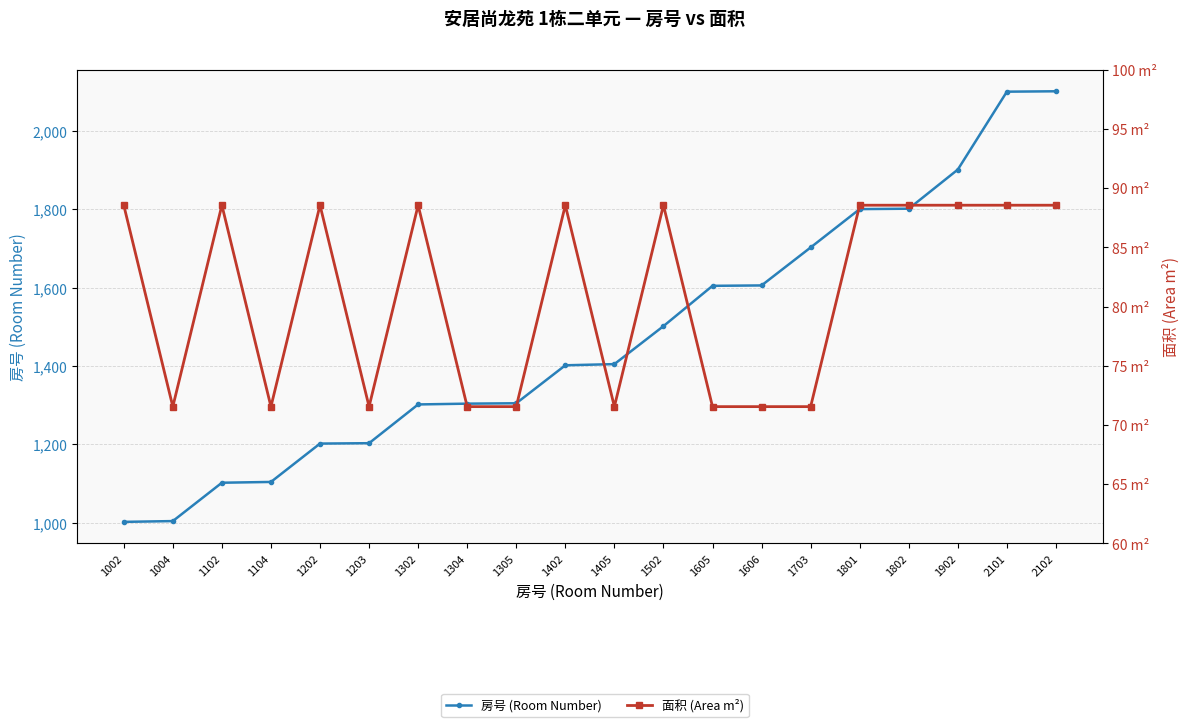

Is this an area chart (filled region under the line)?

No